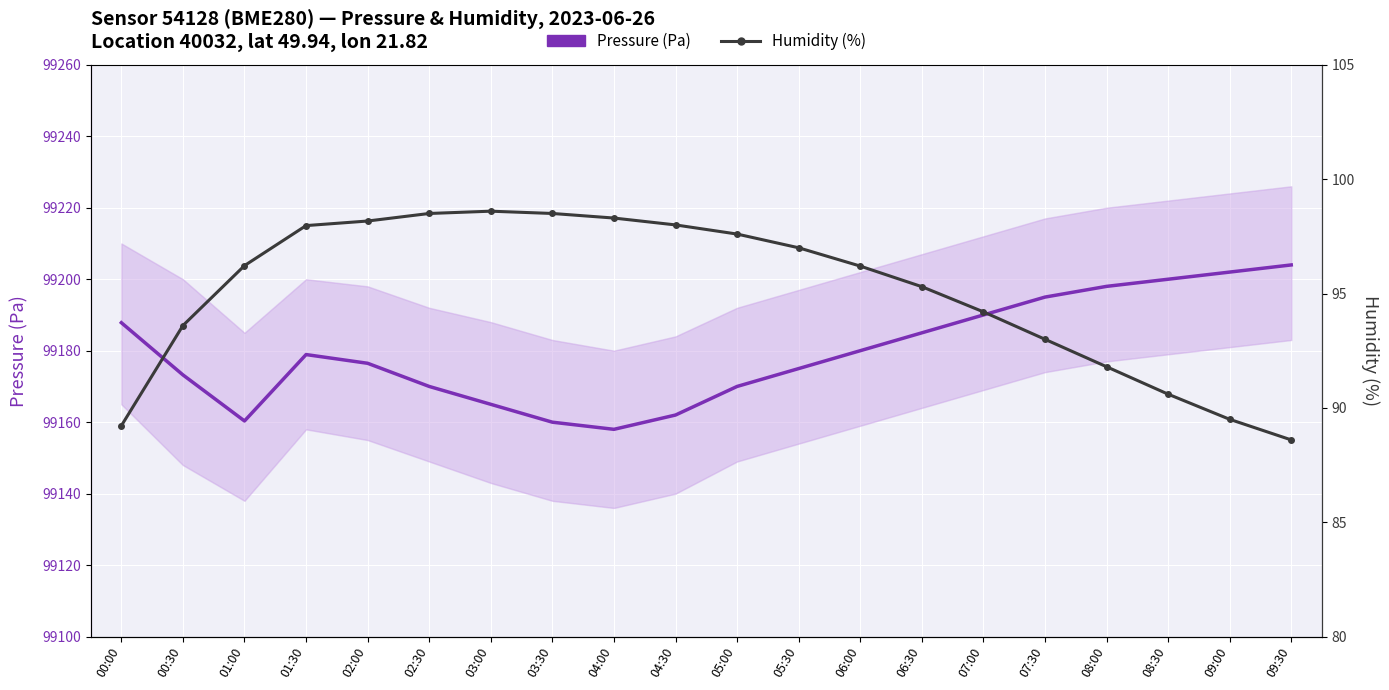

The Humidity (%) series shows 119.3 at 09:30. True or false?

False